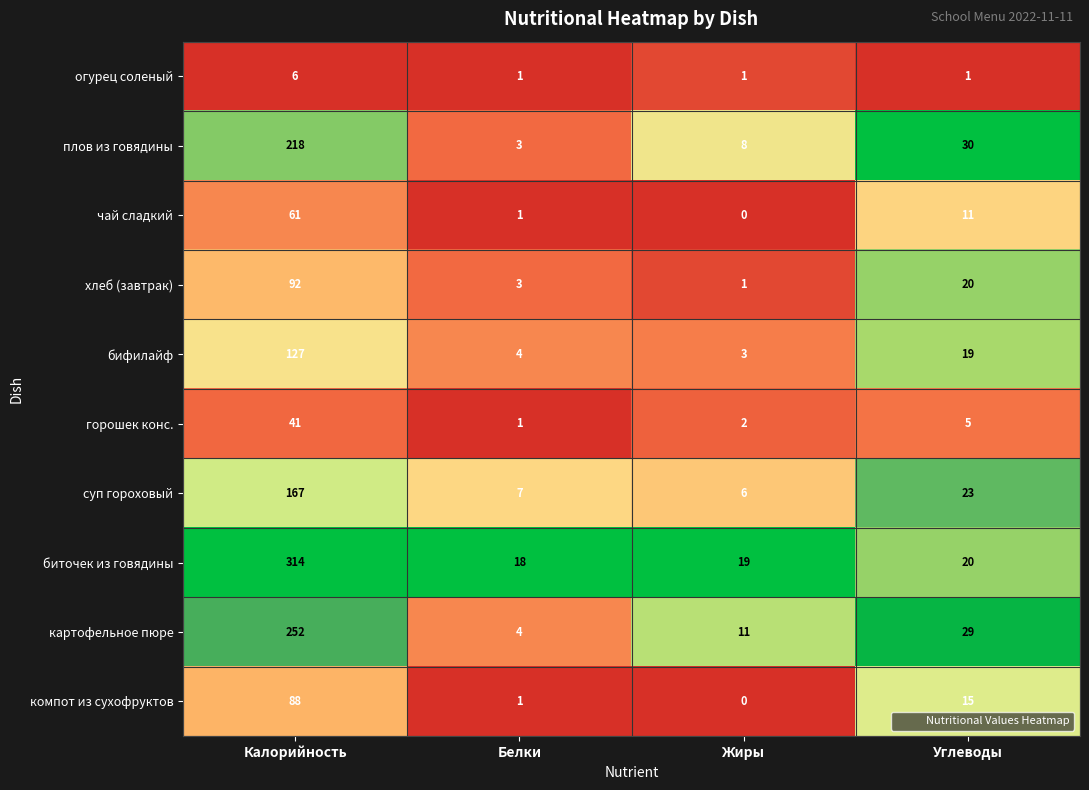

Which series has the largest range (max minus min)?

биточек из говядины